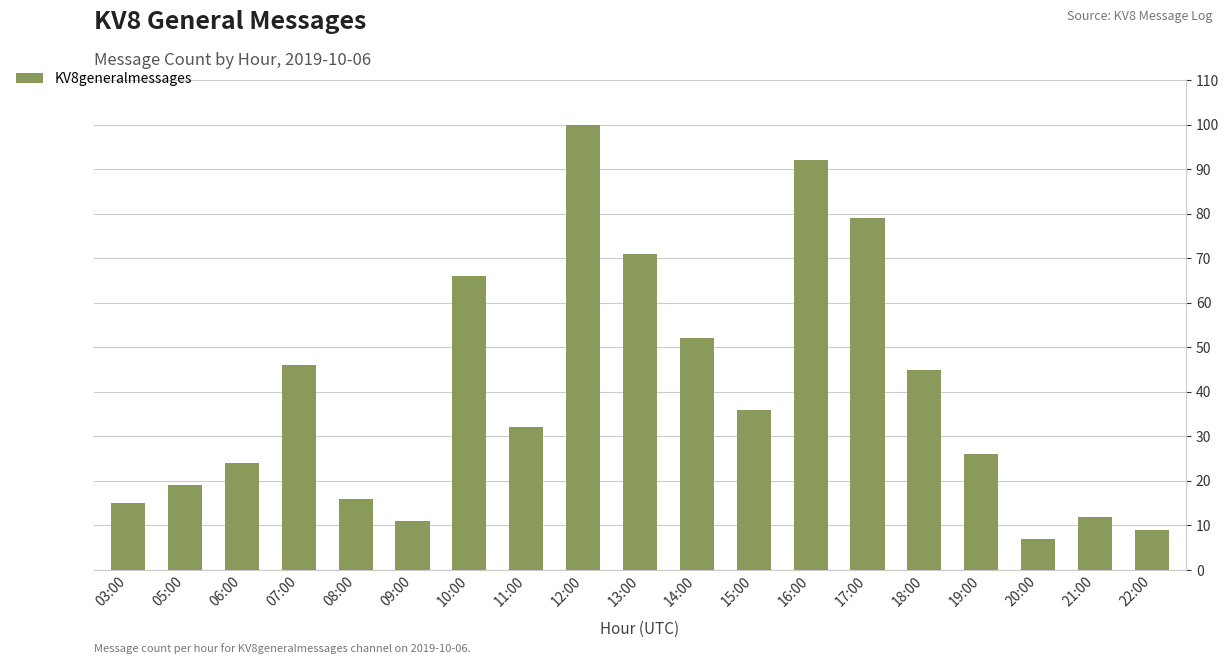

Are the bars grouped side by side (vs. stacked)?

No